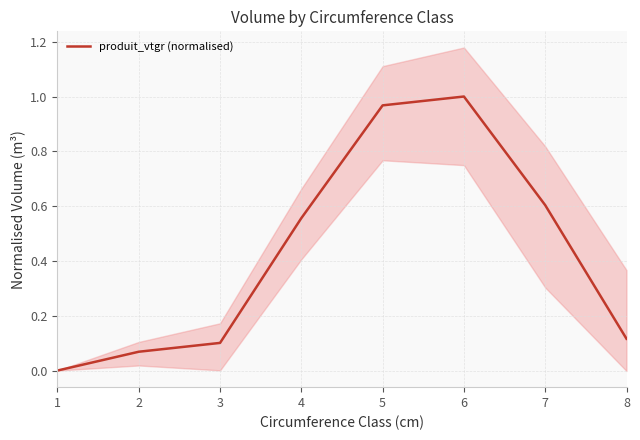

What is the value of the 2nd point from the left?

0.1